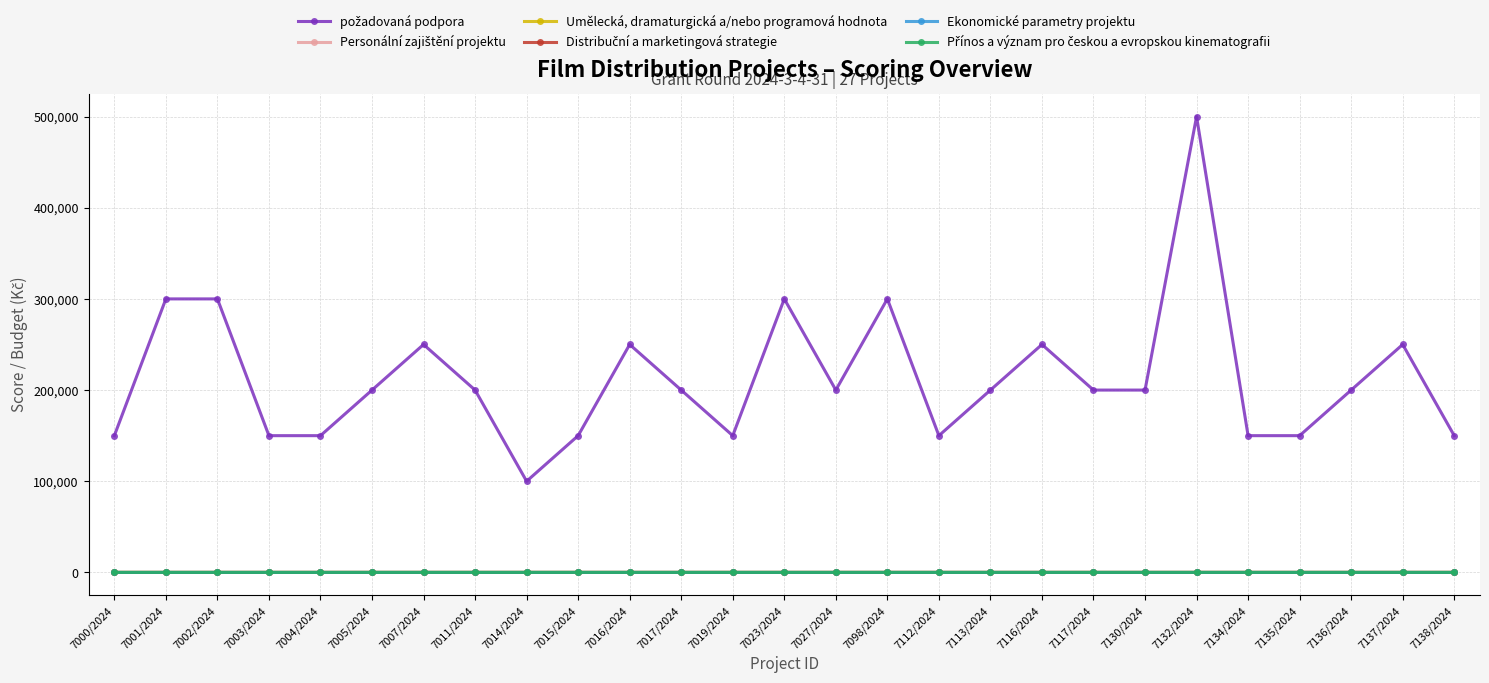

How many lines are shown in the chart?

6